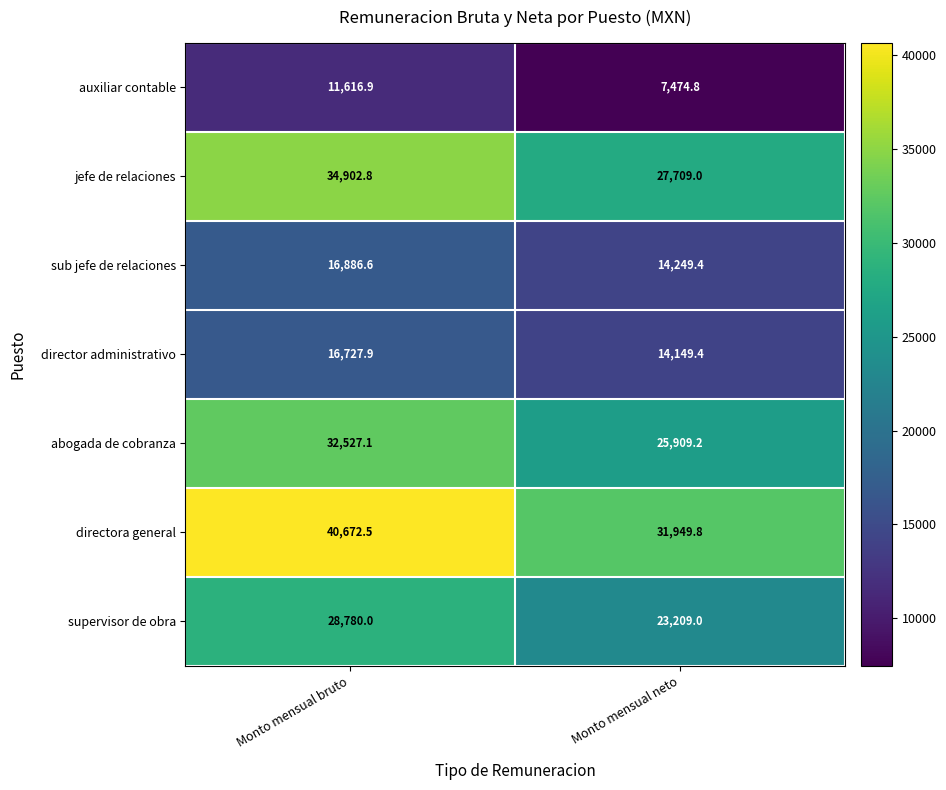

Which series has the largest total across all categories?

directora general